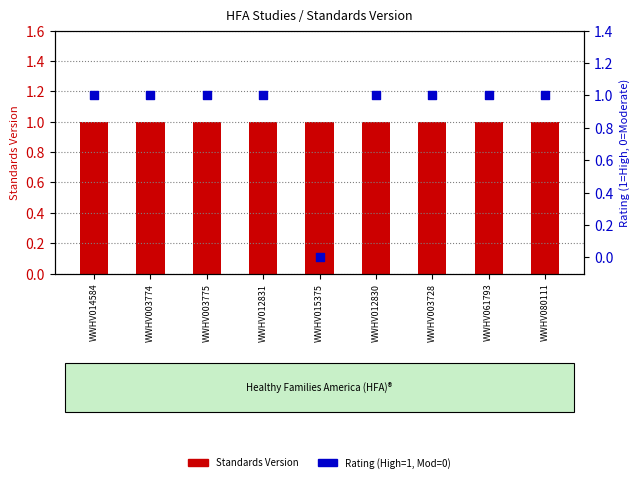

At which category is the sum across all series the highest?

WWHV014584